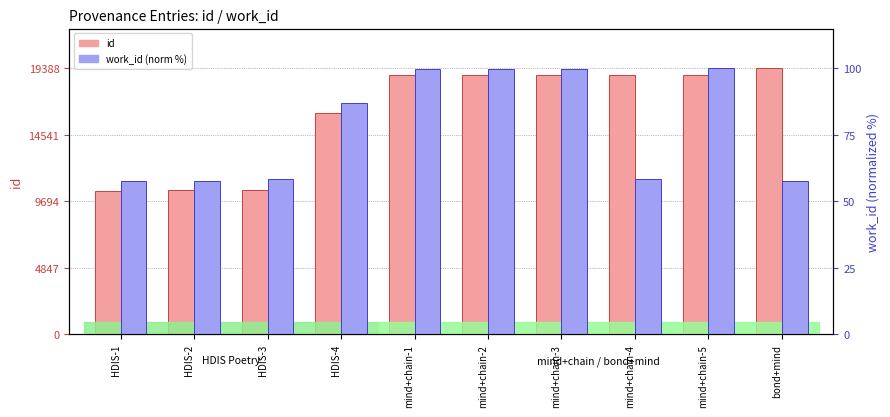

How many distinct data groups are displayed?

2